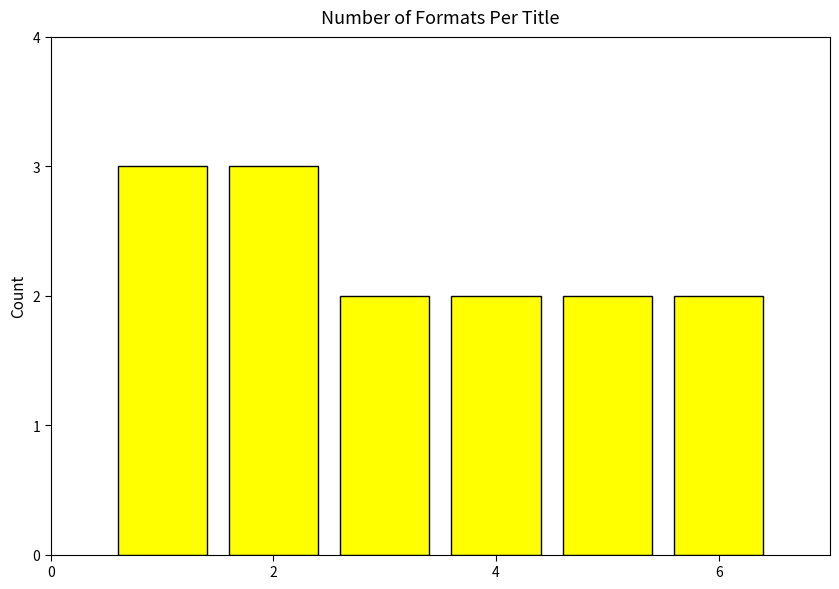

What is the greatest value displayed?

3